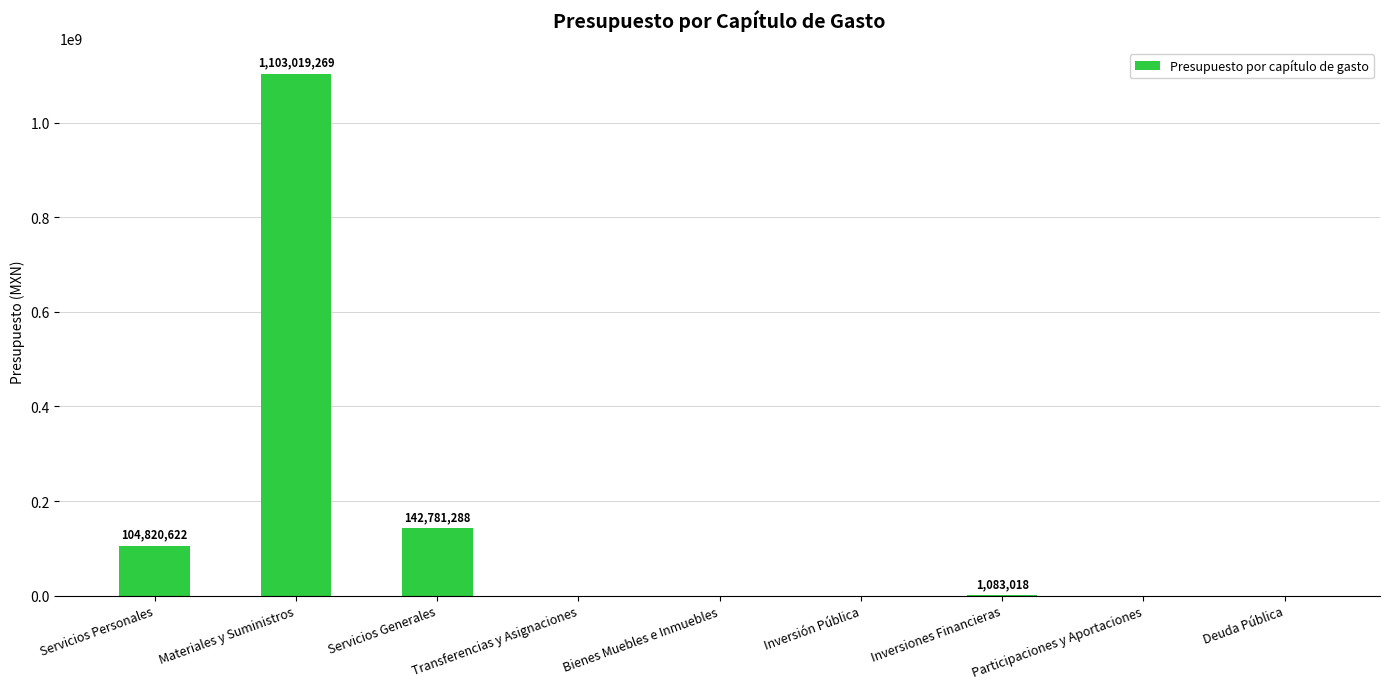

At which label is the value closest to 551509634?

Servicios Generales